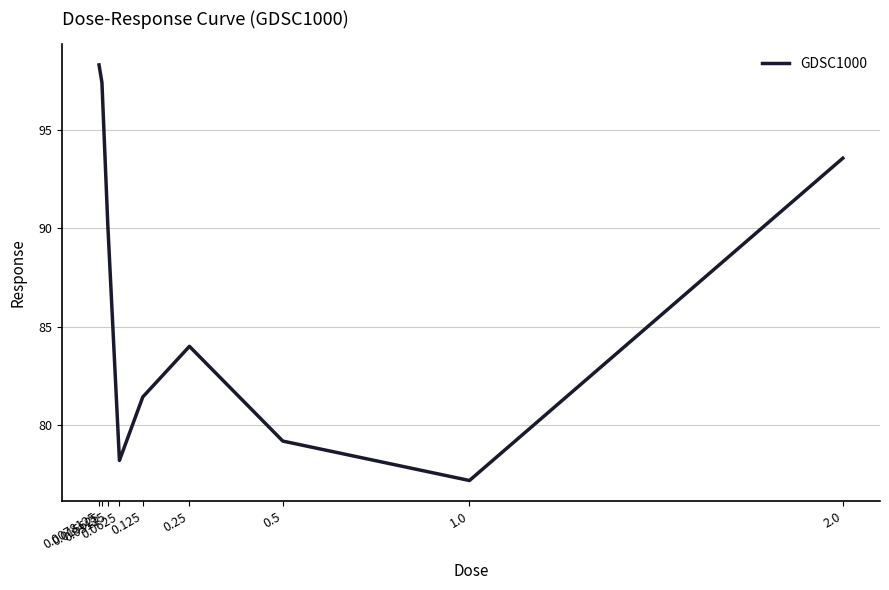

Count the number of categories in the chart.

9